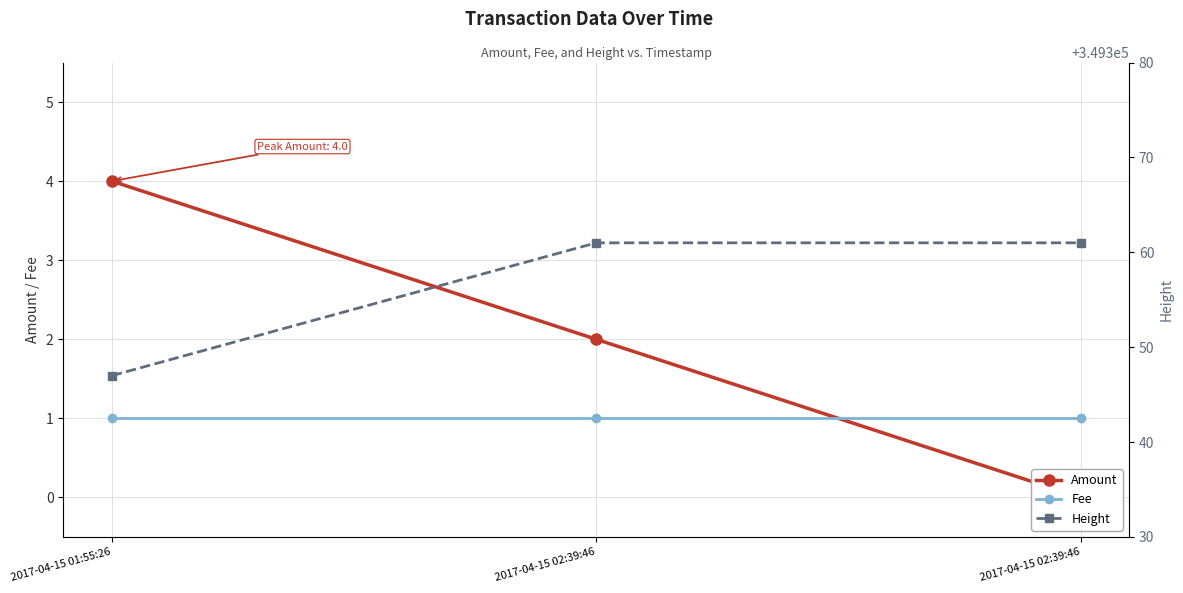

What is the sum of the Amount values at 2017-04-15 01:55:26 and 2017-04-15 02:39:46?

4